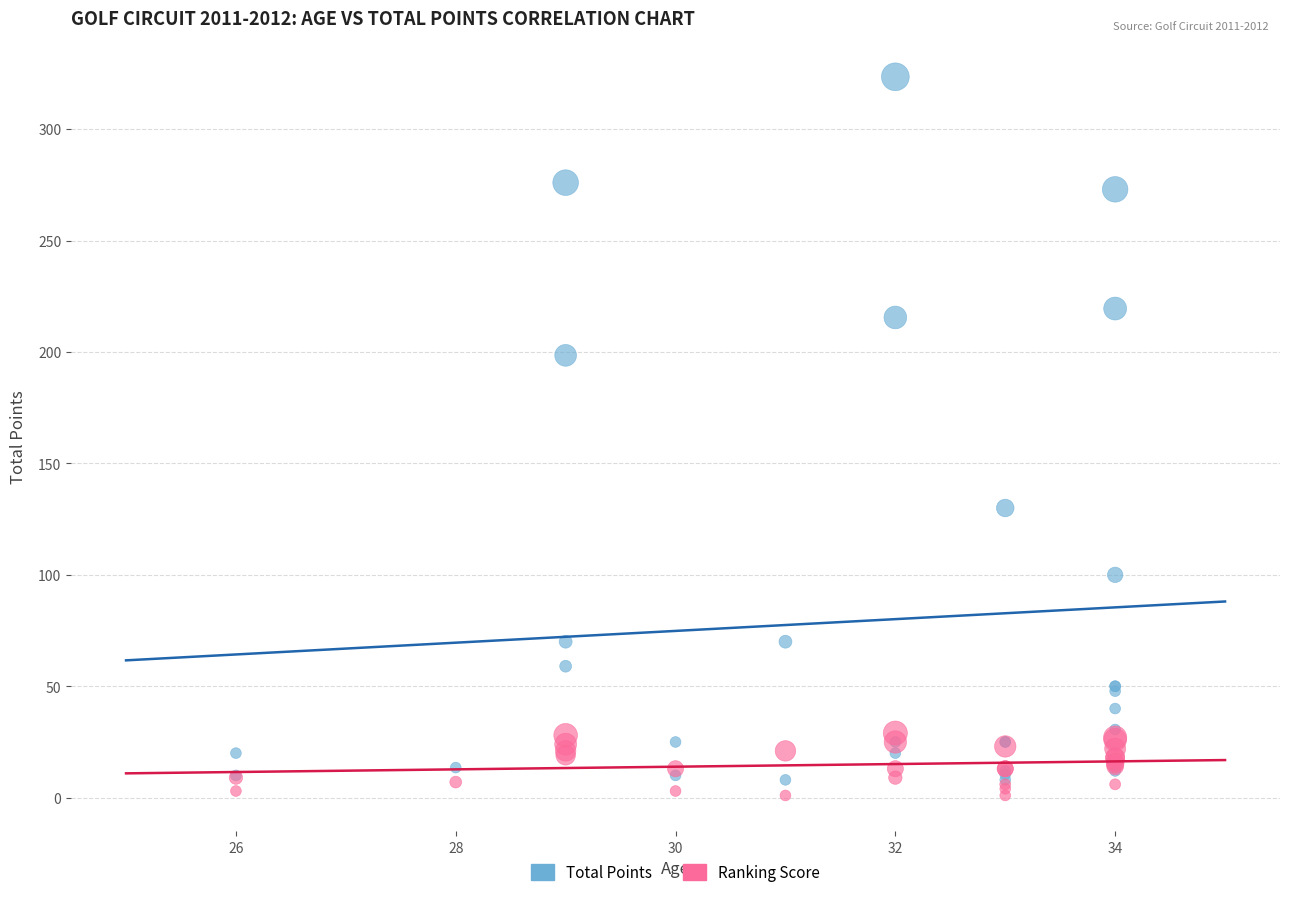

Which series reaches the minimum Y coordinate?

Ranking Score